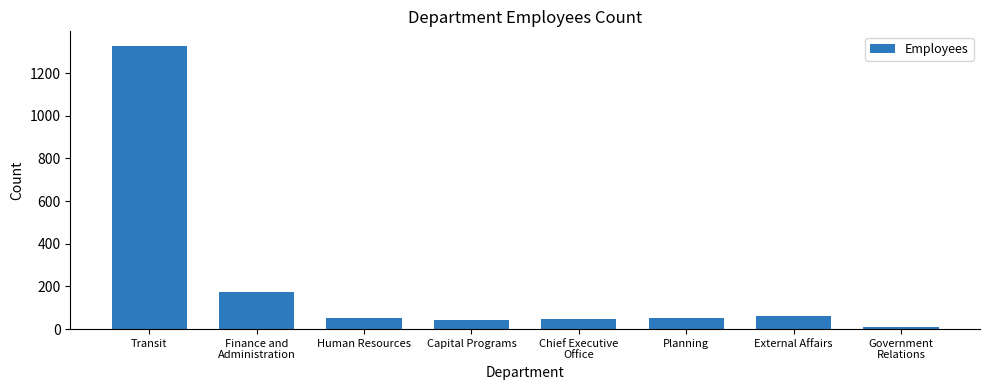

Which label corresponds to the smallest value in the chart?

Government
Relations